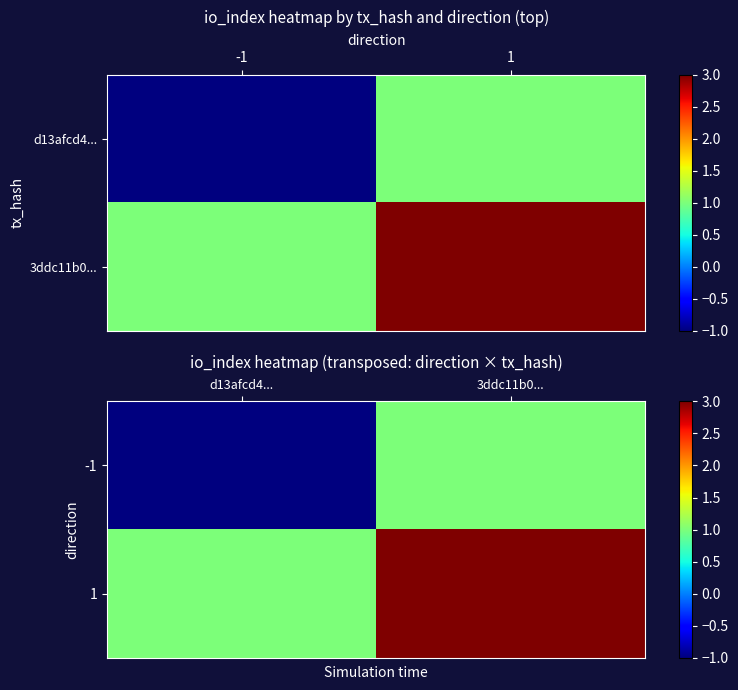

Which has a higher value, 1 or -1?

1